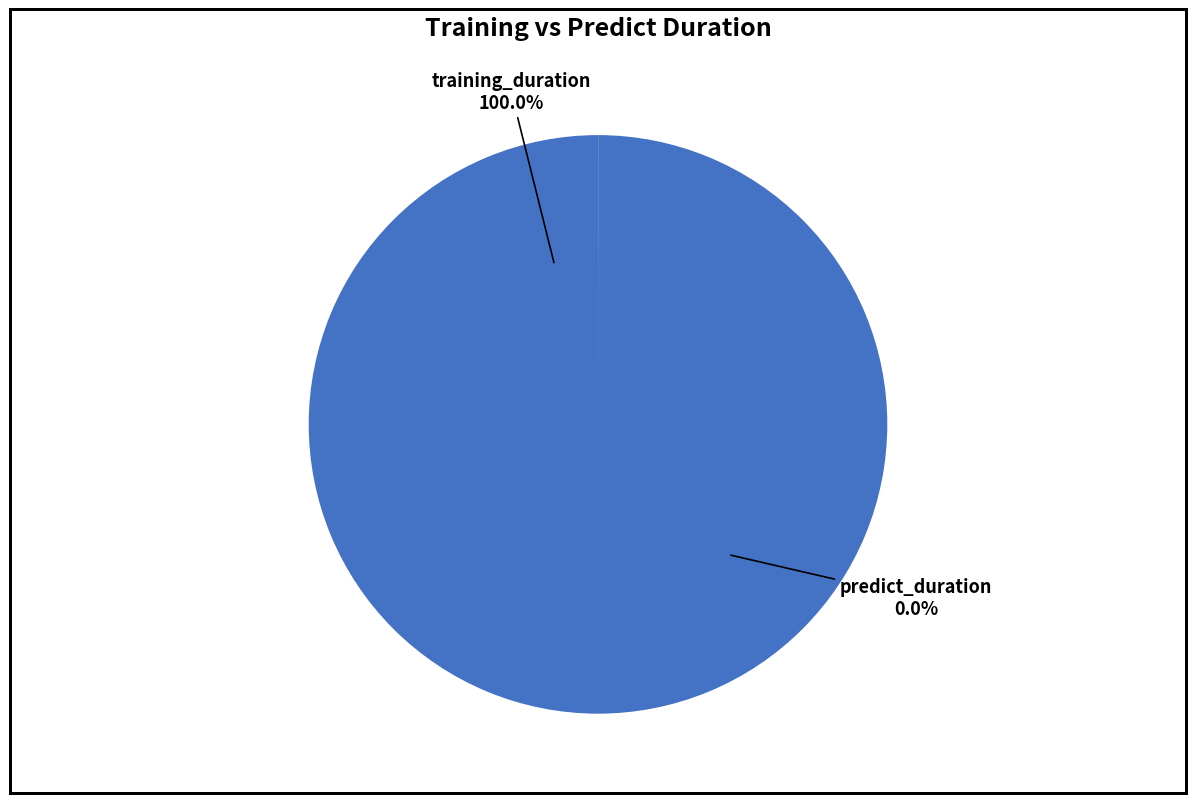

How many segments does this pie chart have?

2